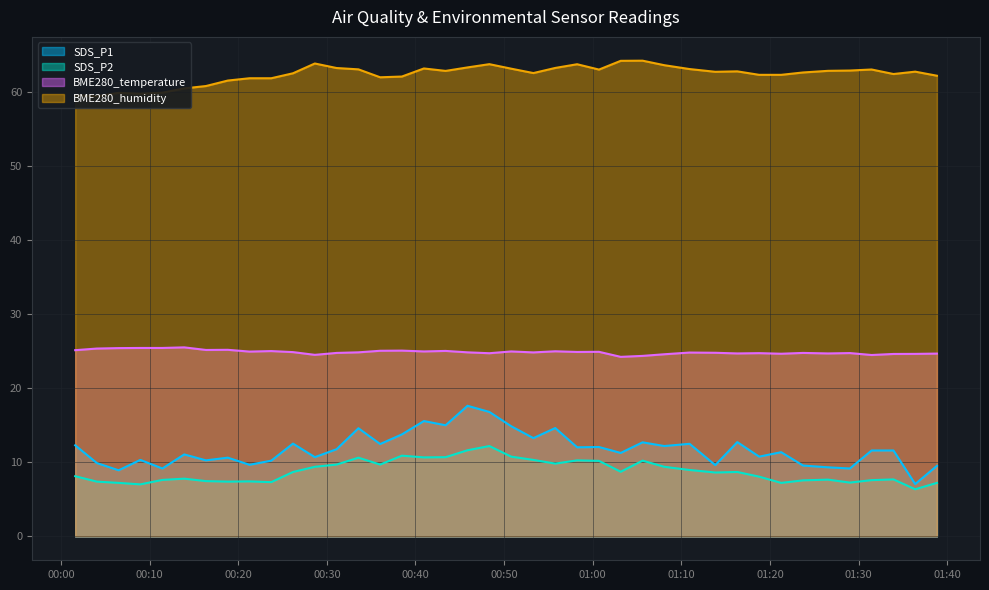

What is the difference between the second highest and minimum values in the BME280_temperature series?

1.2